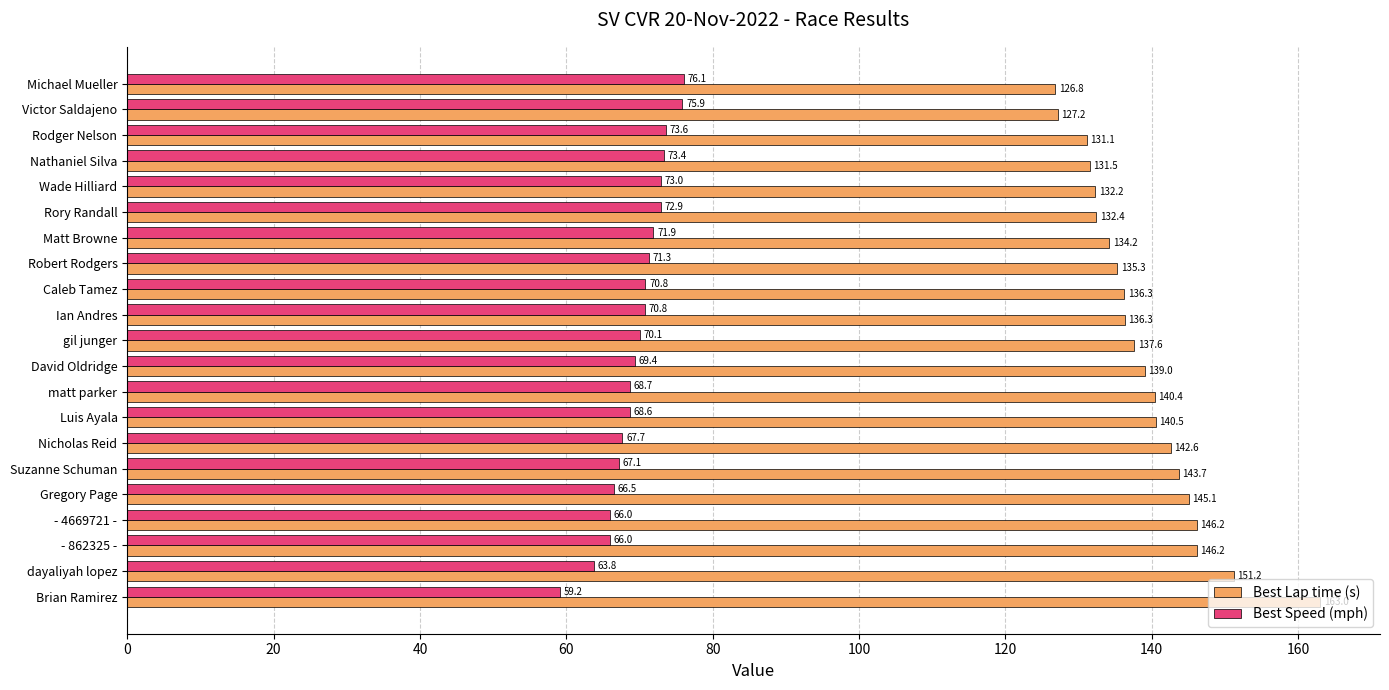

The Best Lap time (s) series shows 132.2 at Wade Hilliard. True or false?

True